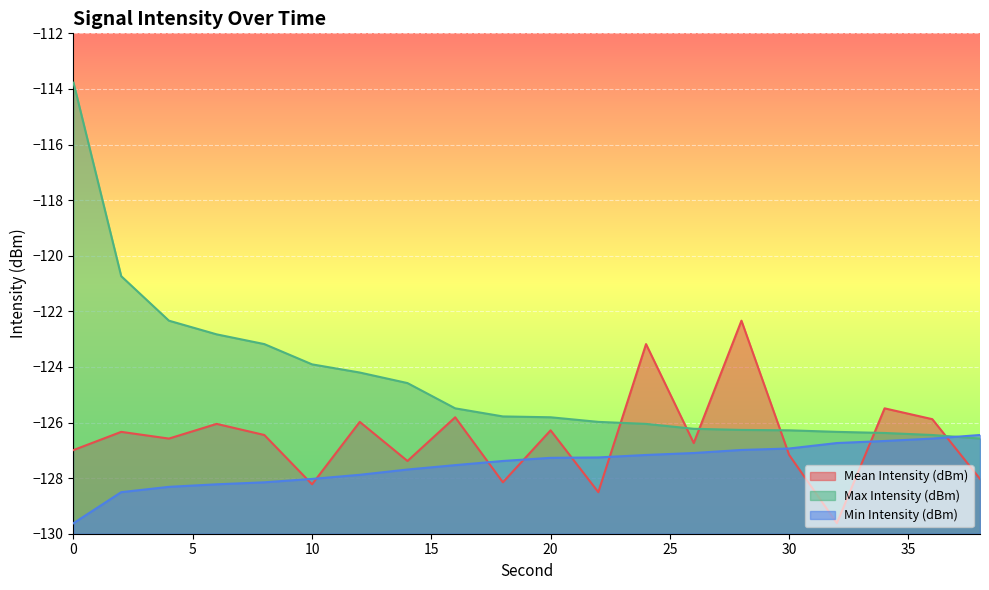

Which series has the largest range (max minus min)?

Max Intensity (dBm)